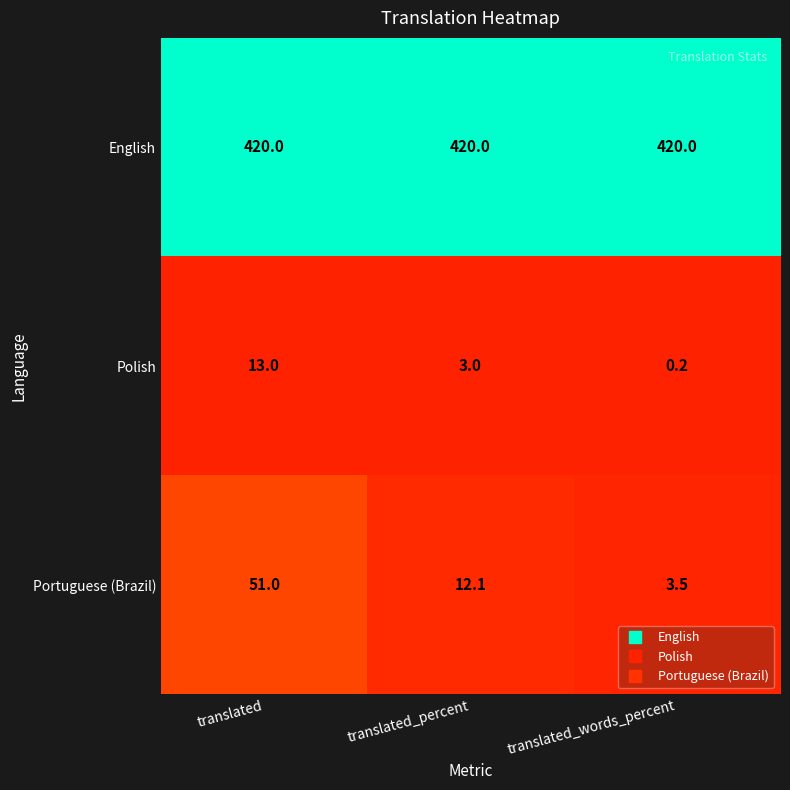

Which category has the highest value in the Polish series?

translated